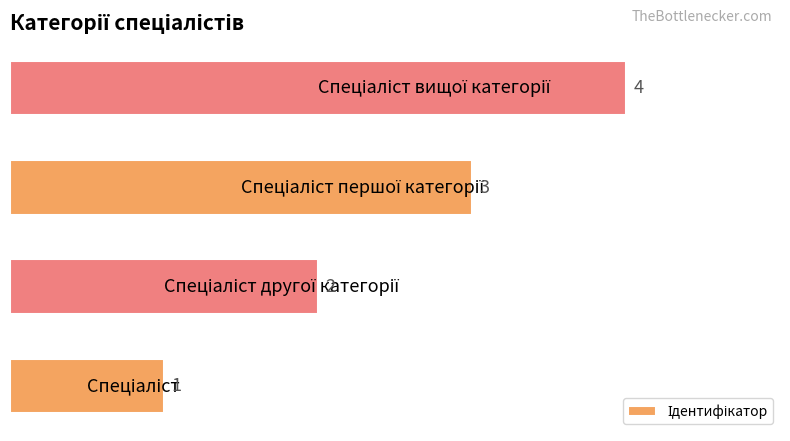

What is the greatest value displayed?

4